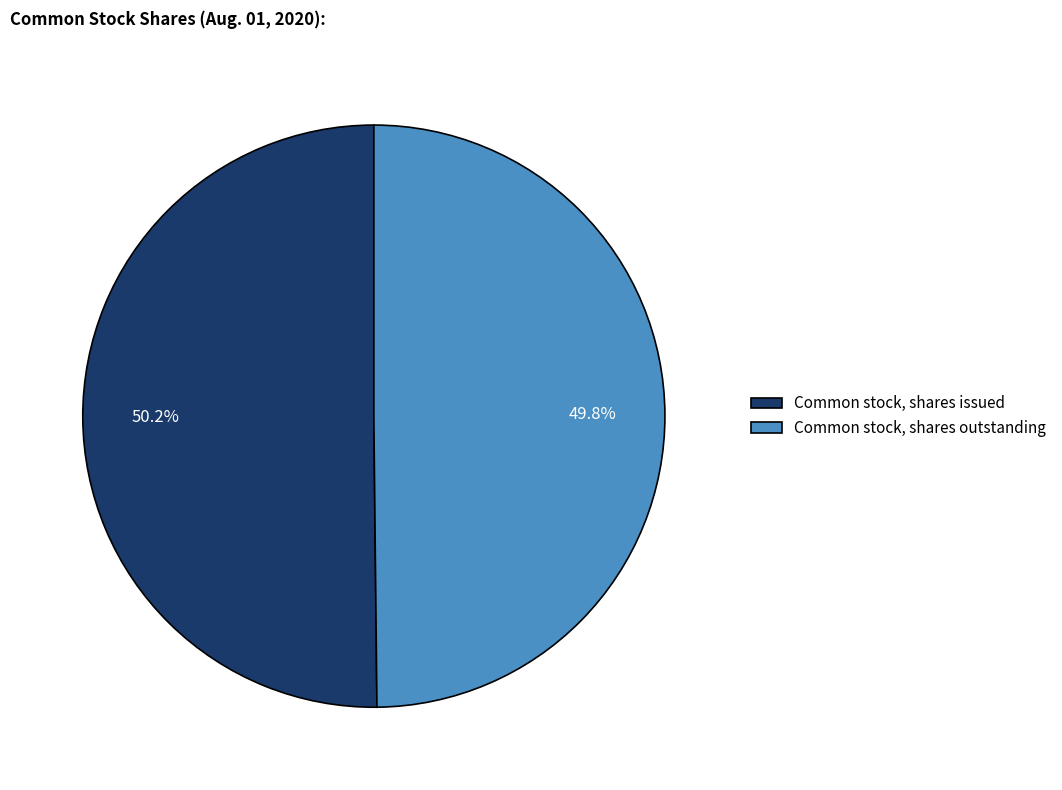

What percentage do Common stock, shares outstanding and Common stock, shares issued together represent?

100.0%